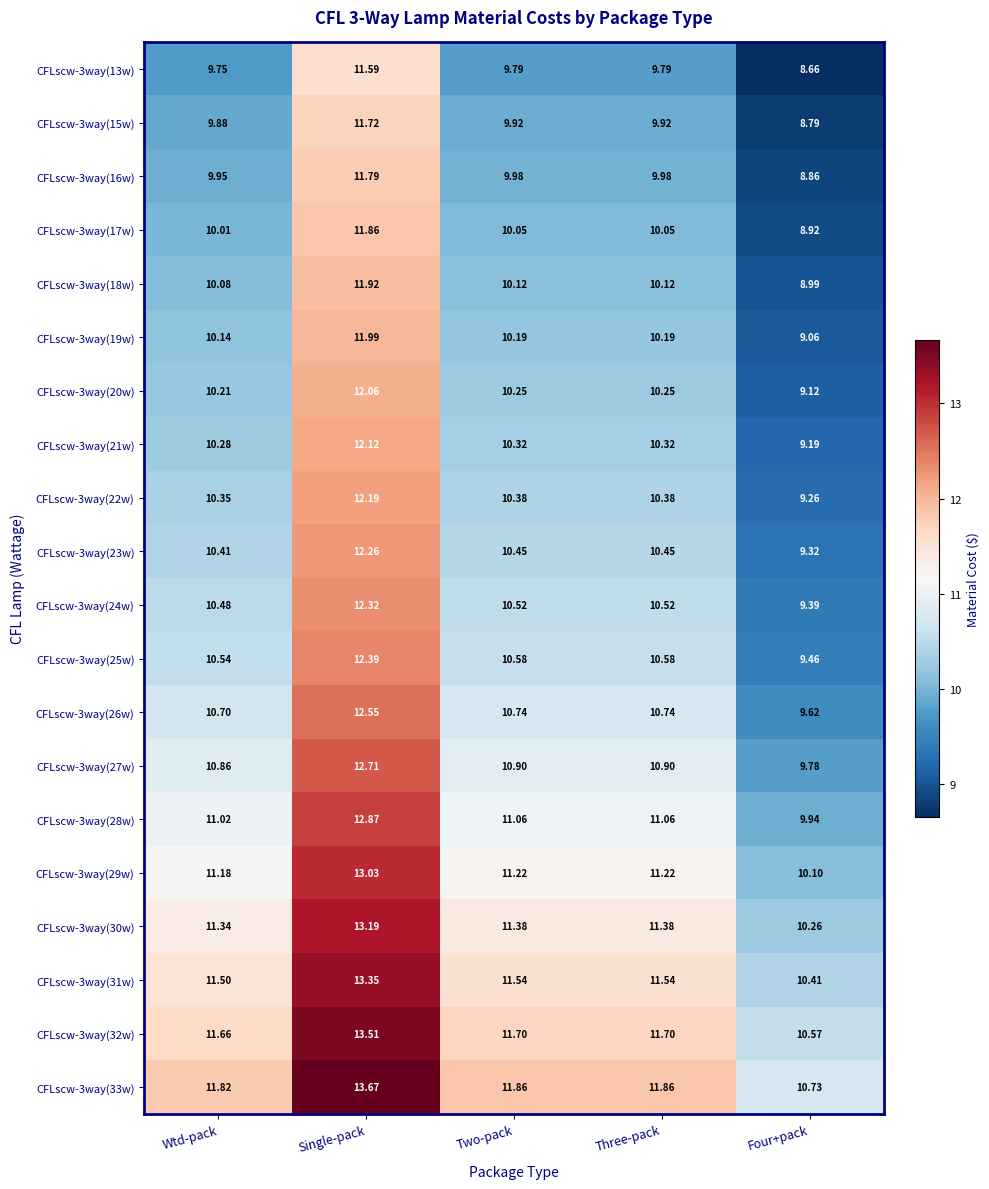

At which category is the sum across all series the highest?

Single-pack